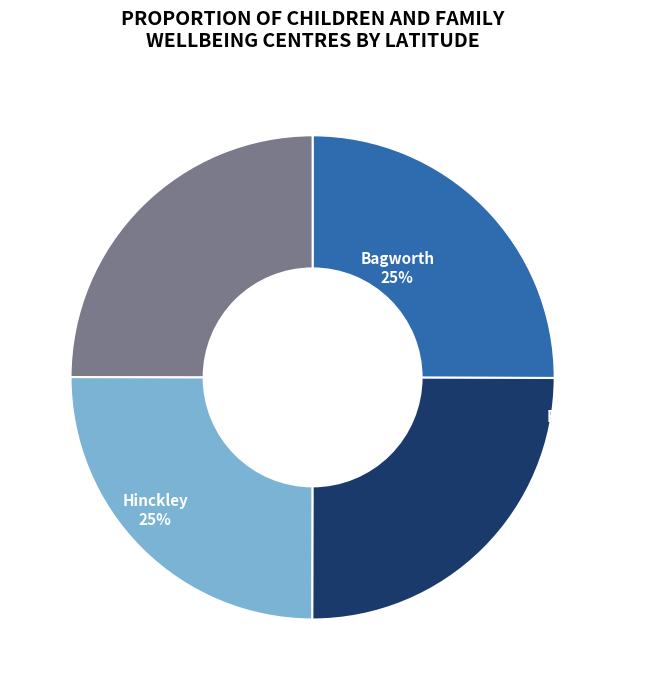

How many slices are in this pie chart?

4